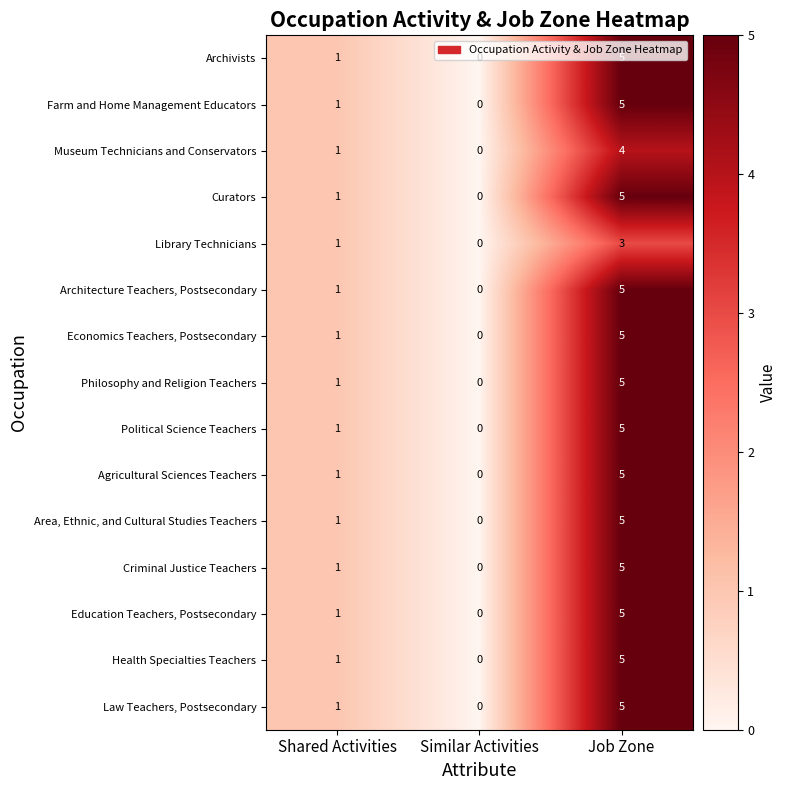

What is the sum of the Criminal Justice Teachers values at Similar Activities and Job Zone?

5